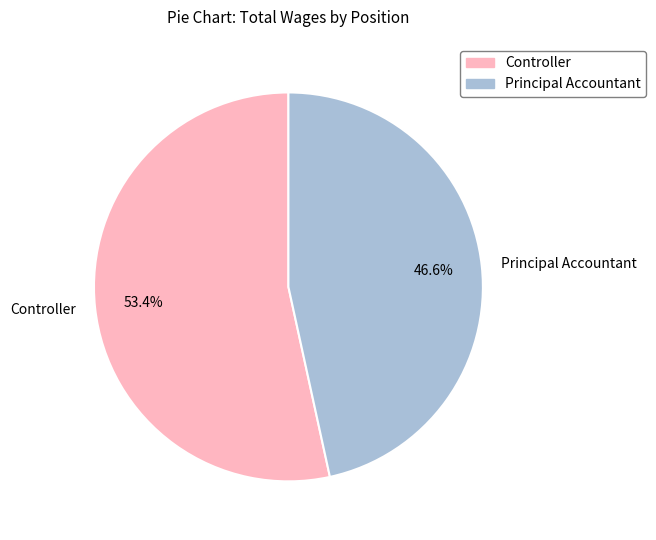

What is the largest slice in the pie chart?

Controller